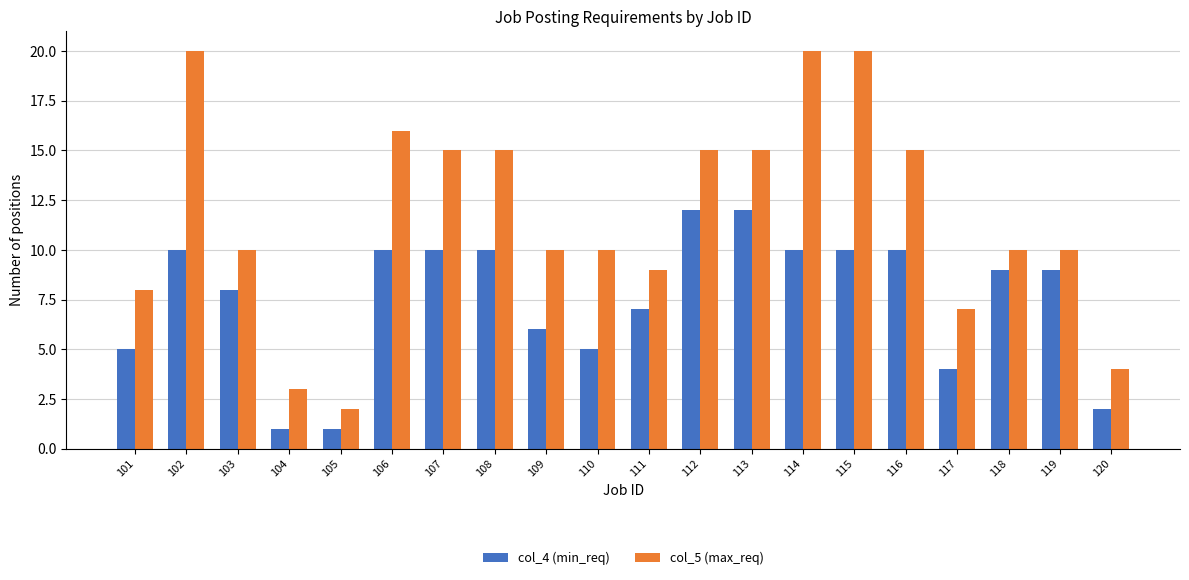

True or false: col_5 (max_req) has a value of 5 at 110.

False